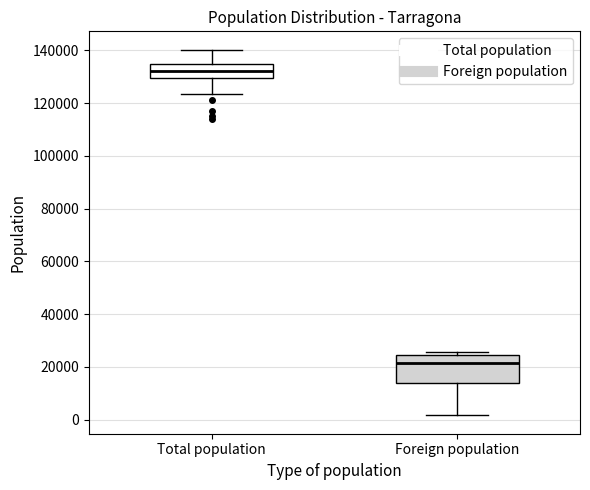

Reading left to right, read every box against the y-axis: the position of its median line, the range the box covers, and the ends of its whiskers. The values are not printed on the chart, so give them approximately, as read against the axis.

Total population: median 132000, box 130000 to 134000, whiskers 124000 to 140000
Foreign population: median 22000, box 14000 to 24000, whiskers 2000 to 26000